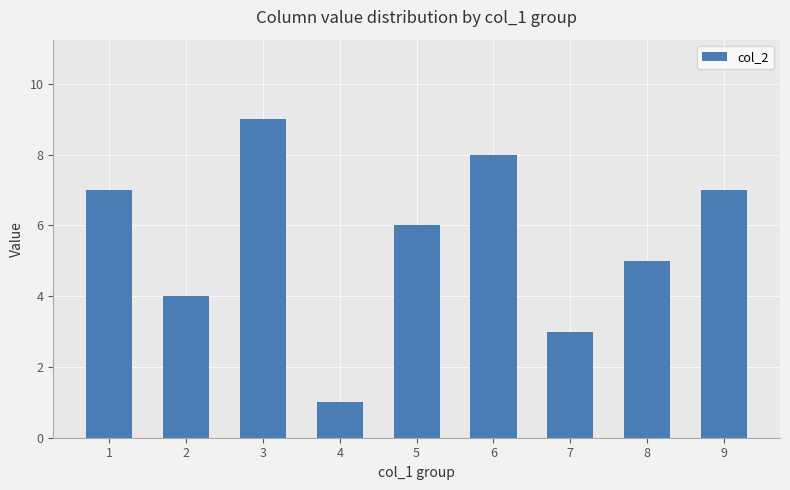

At which label does the data first exceed 6?

1